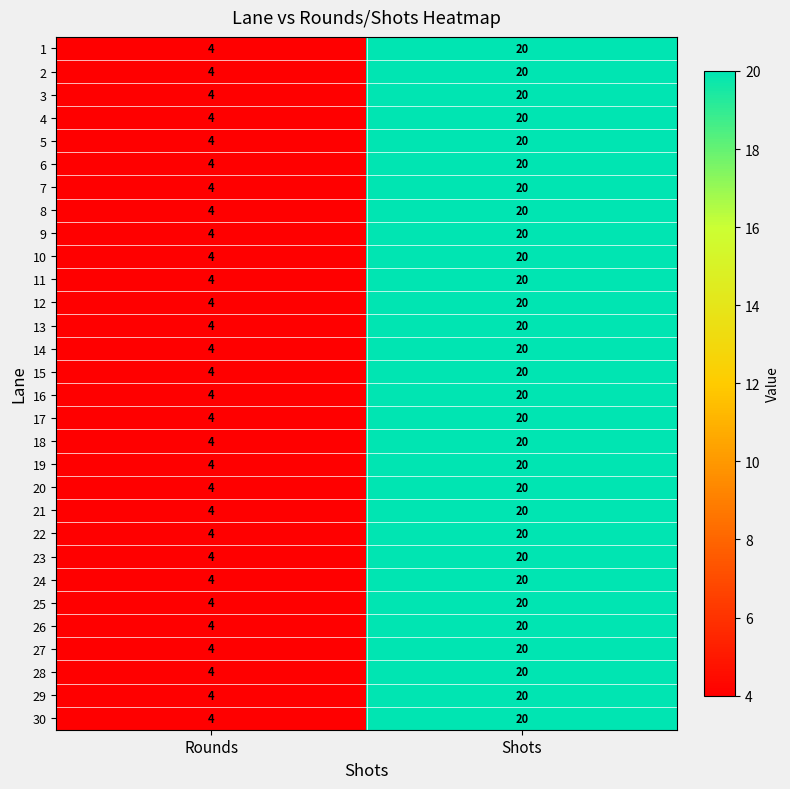

Rank the categories by 22 value from lowest to highest.

Rounds, Shots